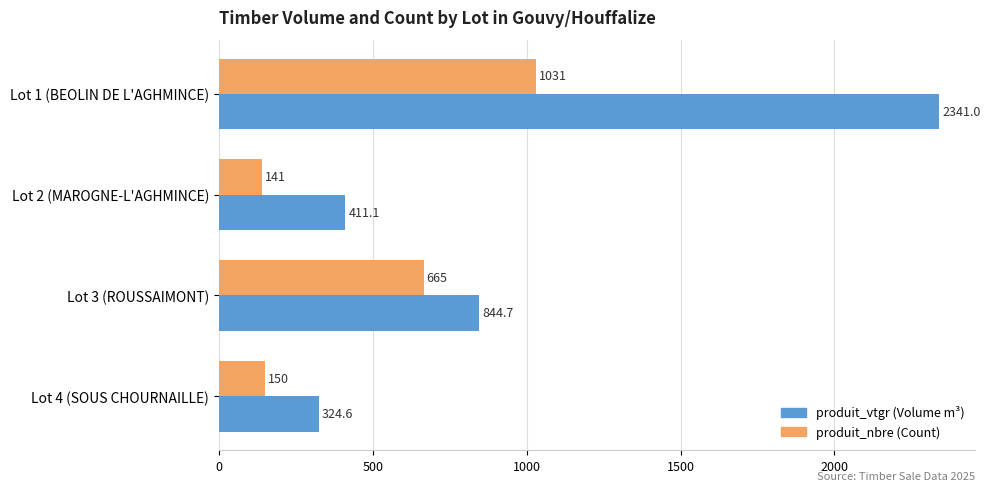

At which category is the sum across all series the highest?

Lot 1 (BEOLIN DE L'AGHMINCE)